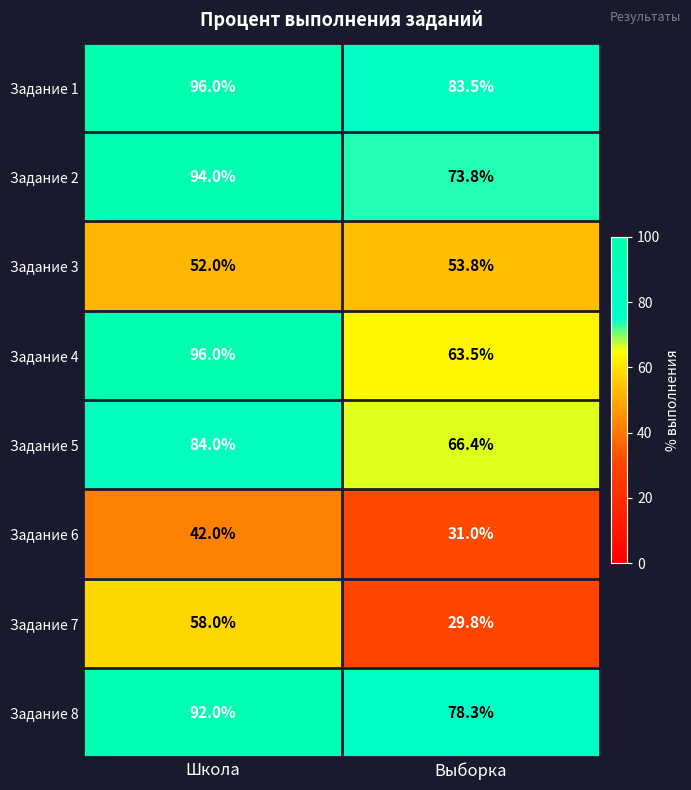

How many data points in Задание 3 are less than 53?

1